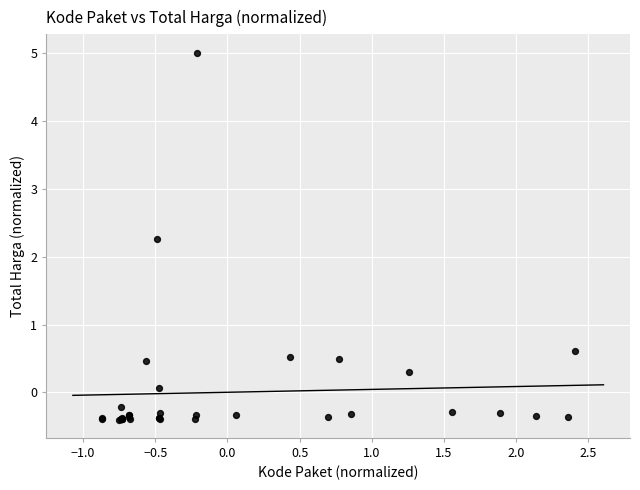

What Y value in the scatter plot is closest to 2?

2.3